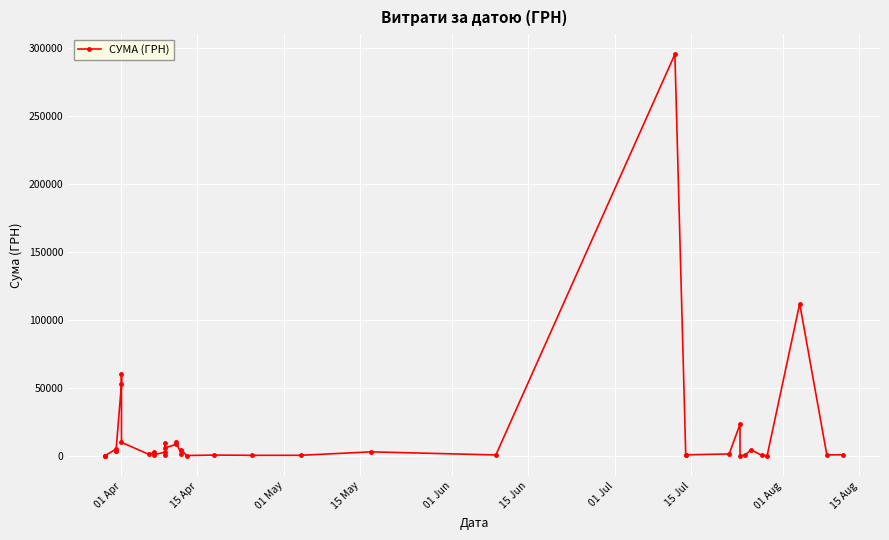

Reading left to right, what are all the values shown in this chart?

97.8	100.0	97.8	4960.2	3635.4	3855.6	53028.9	60564.6	9898.4	1111.6	2354.0	2607.0	774.4	2600.0	633.1	9235.2	5720.2	8360.4	10355.9	1592.4	4573.8	173.9	527.8	323.2	339.4	2886.0	600.0	295638.6	200.8	708.4	1321.3	23228.0	11.2	574.6	4460.0	331.6	97.8	111990.4	633.1	775.0